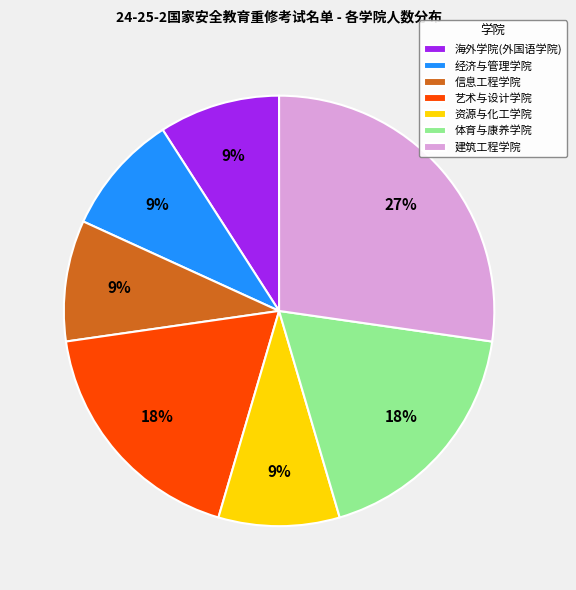

What percentage is the 体育与康养学院 slice, to the nearest percent?

18%